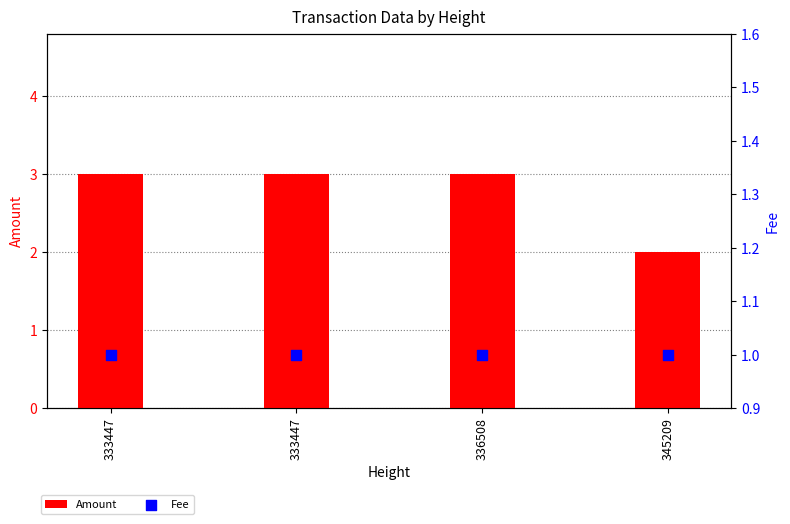

What is the total value across all series at 345209?

3.0